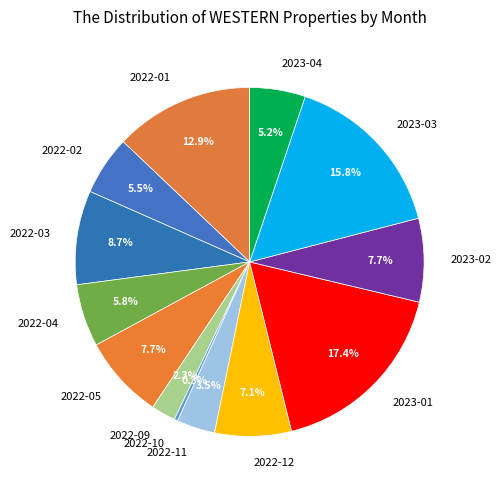

Does 2022-02 represent more than half of the total?

No